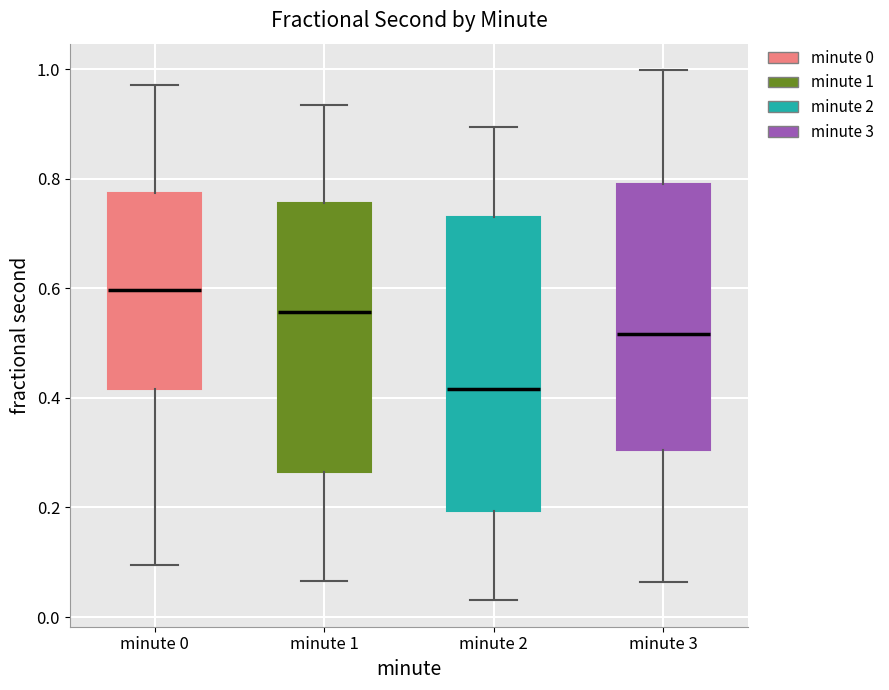

Which box is the tallest, from its lower edge to its upper edge?

minute 2